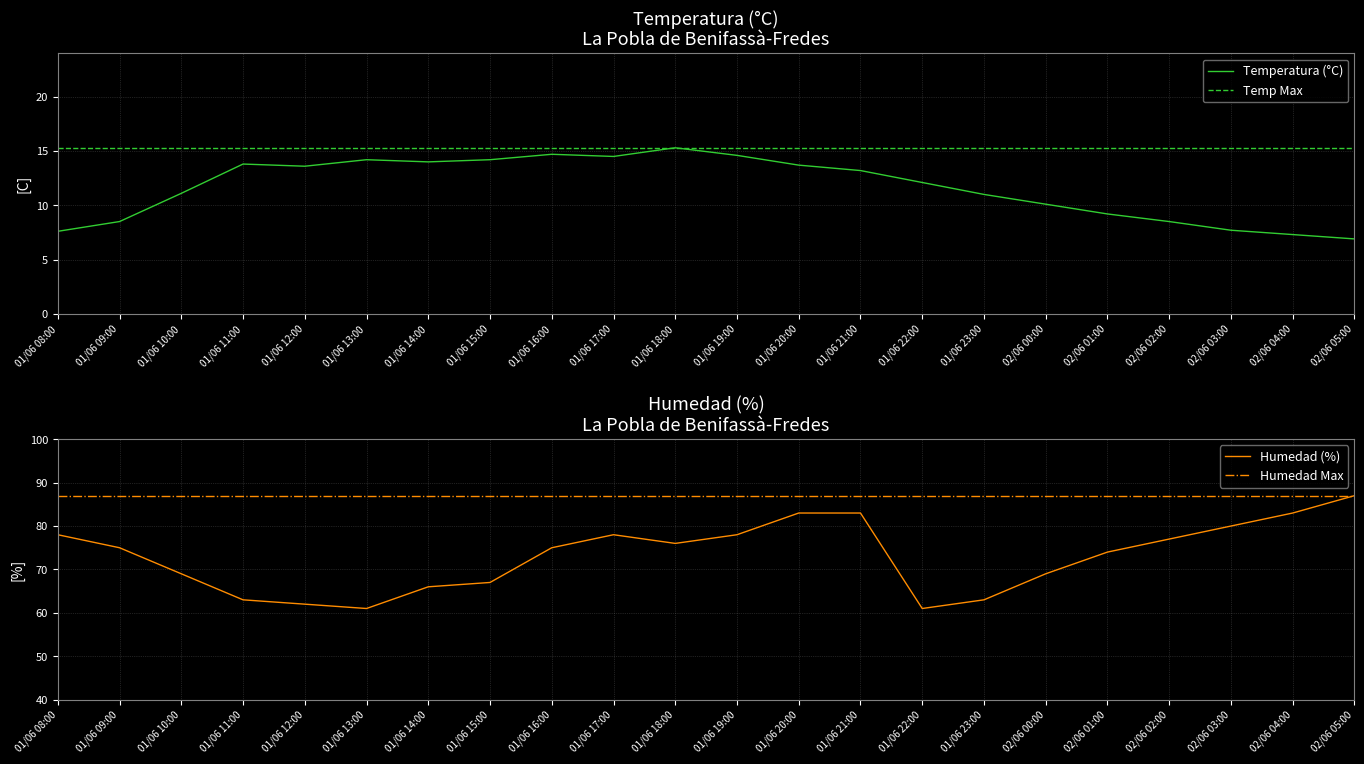

True or false: Humedad Max and Humedad (%) intersect in this chart.

False